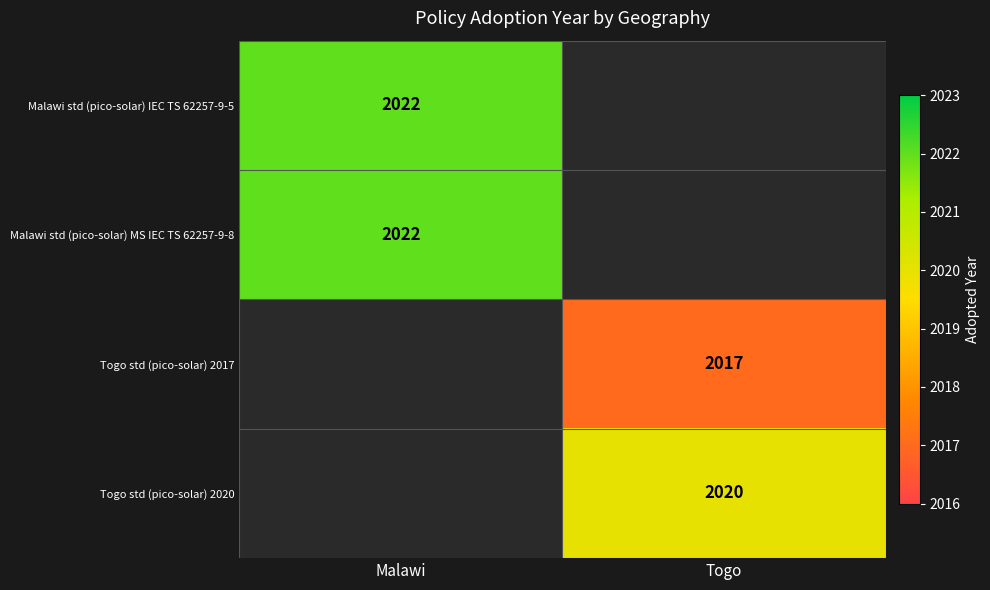

The Malawi std (pico-solar) IEC TS 62257-9-5 series shows 2022 at Malawi. True or false?

True